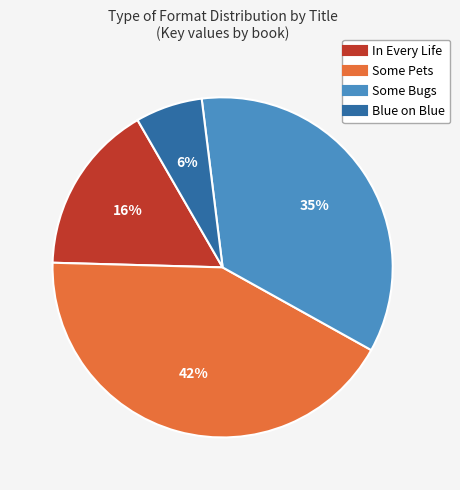

Which slice is the smallest?

Blue on Blue